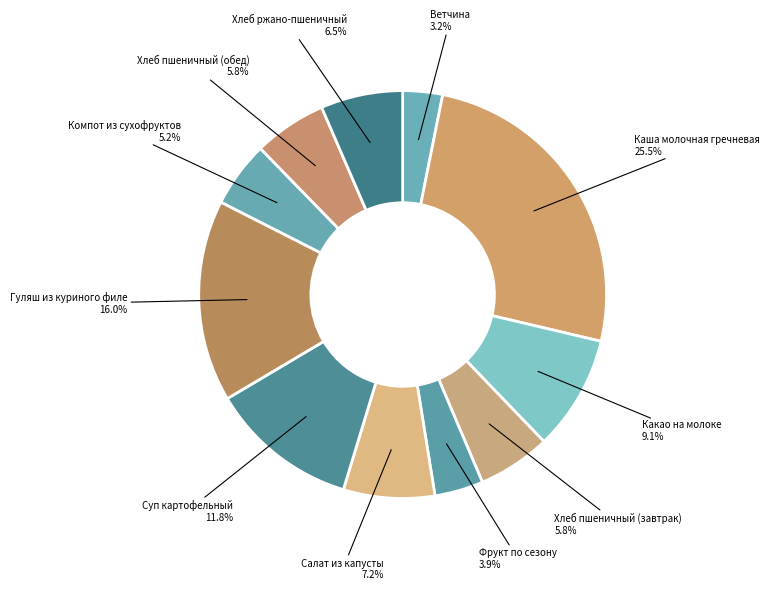

How many slices are in this pie chart?

11